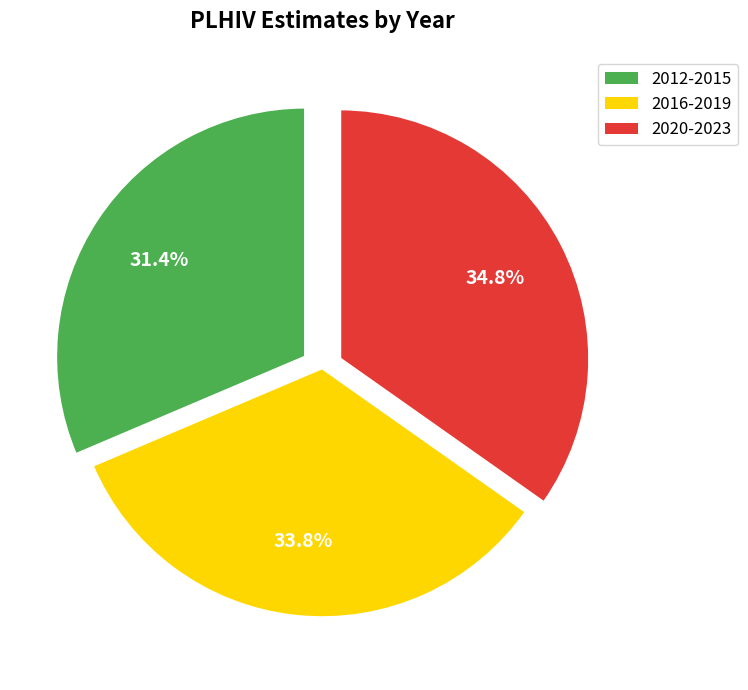

Is there any slice that represents more than half of the pie?

No